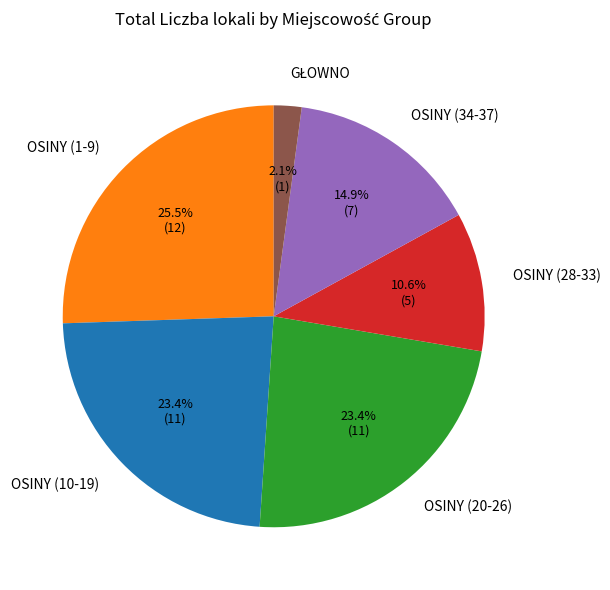

Do OSINY (20-26) and OSINY (34-37) together represent more than half of the pie?

No